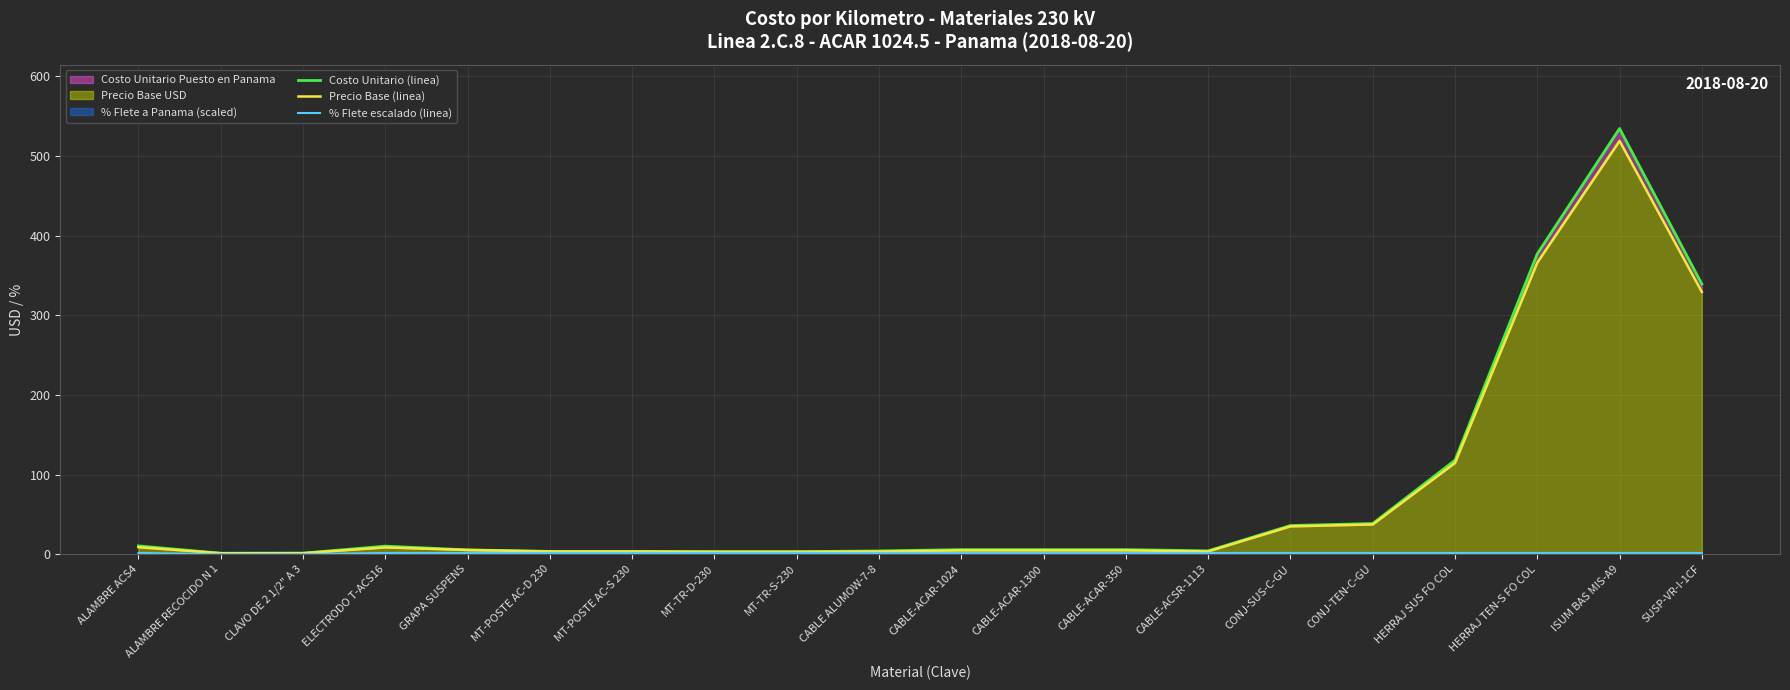

Reading right to left, extract all data points from this chart.

Costo Unitario (linea): 339.2	534.5	377.0	117.9	38.4	36.0	4.1	5.7	5.7	5.7	4.0	3.1	3.1	3.5	3.5	5.4	10.1	1.3	1.2	10.4
Precio Base (linea): 329.3	518.9	366.1	114.5	37.3	34.9	3.5	4.8	4.8	4.8	3.4	3.0	3.0	3.4	3.4	5.2	8.5	1.3	1.2	8.8
% Flete escalado (linea): 1.5	1.5	1.5	1.5	1.5	1.5	1.5	1.5	1.5	1.5	1.5	1.5	1.5	1.5	1.5	1.5	1.5	0.0	0.0	1.5